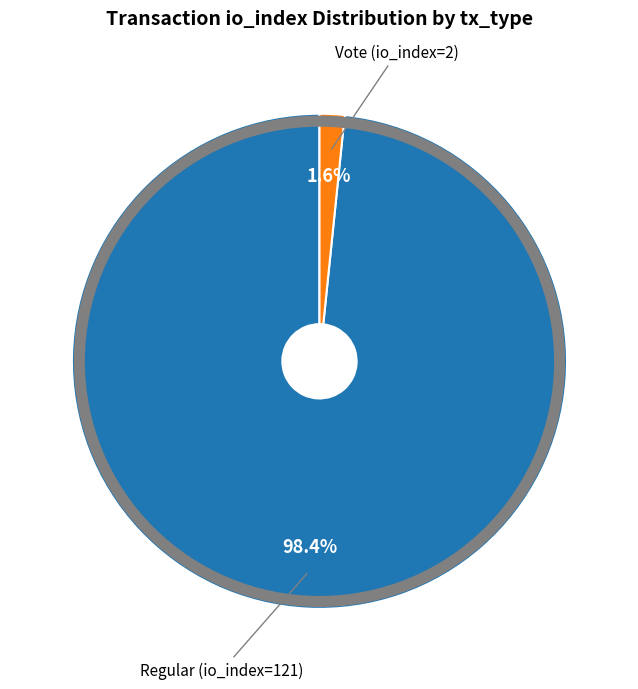

What percentage do Regular (io_index=121) and Vote (io_index=2) together represent?

100.0%